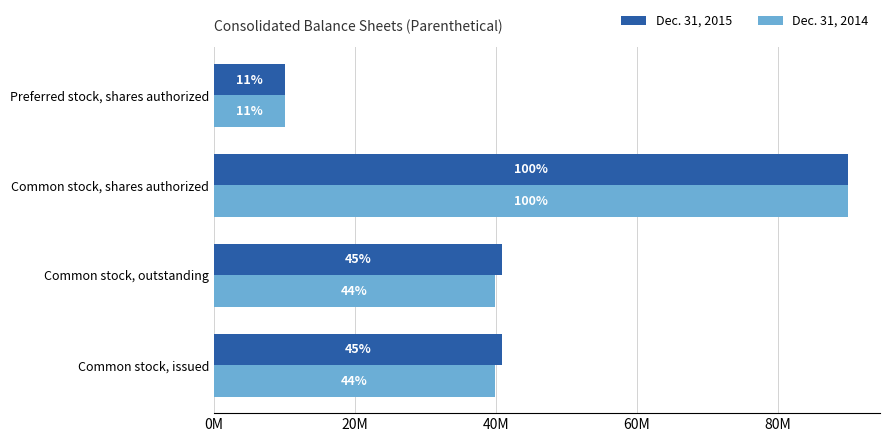

What is the difference between the maximum and minimum values in the Dec. 31, 2015 series?

80000000